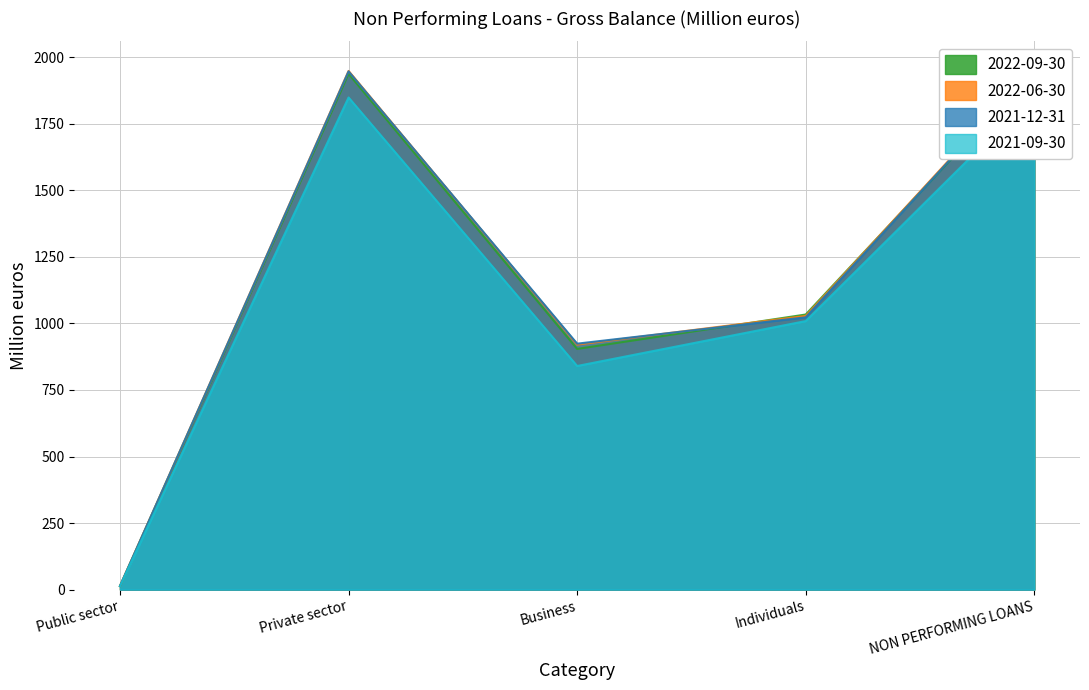

Rank the series at Individuals from highest to lowest value.

2022-09-30, 2022-06-30, 2021-12-31, 2021-09-30